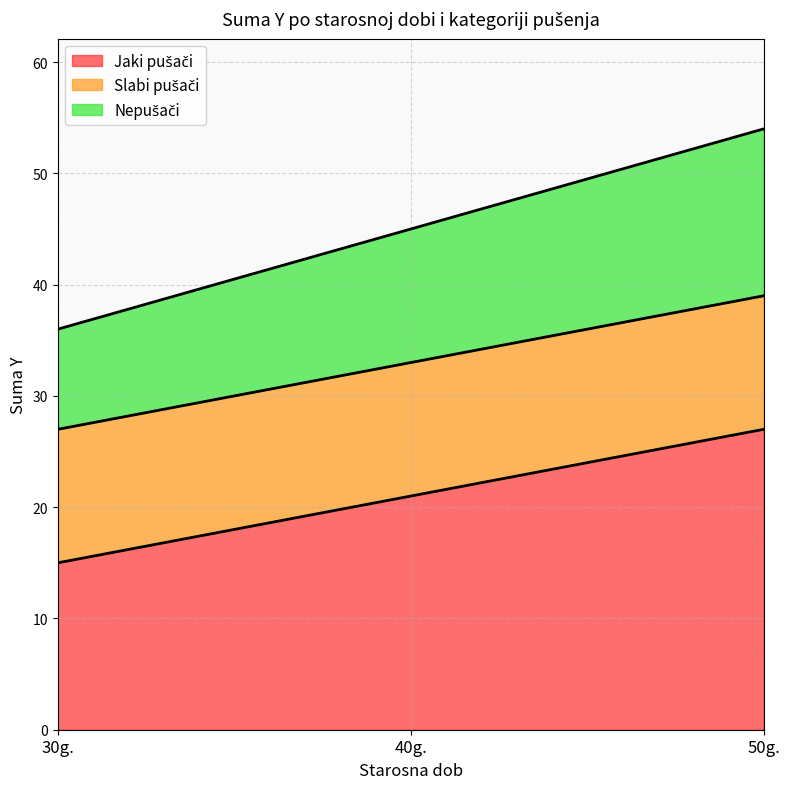

What is the total value across all series at 50g.?

54